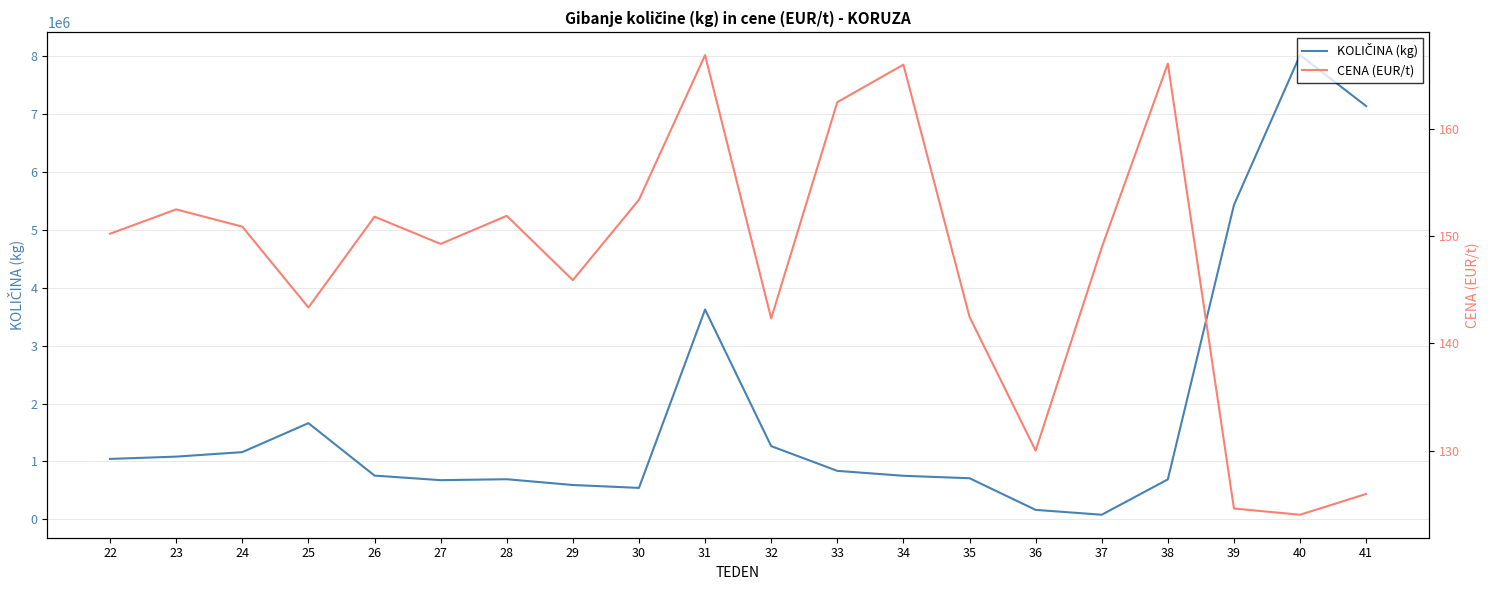

Which category has the highest value in the CENA (EUR/t) series?

31